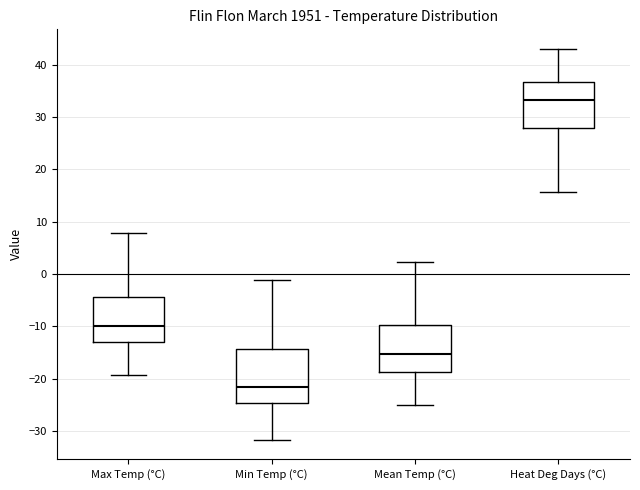

Reading left to right, read every box against the y-axis: the position of its median line, the range the box covers, and the ends of its whiskers. The values are not printed on the chart, so give them approximately, as read against the axis.

Max Temp (°C): median -10, box -13 to -4, whiskers -19 to 8
Min Temp (°C): median -22, box -25 to -14, whiskers -32 to -1
Mean Temp (°C): median -15, box -19 to -10, whiskers -25 to 2
Heat Deg Days (°C): median 33, box 28 to 37, whiskers 16 to 43